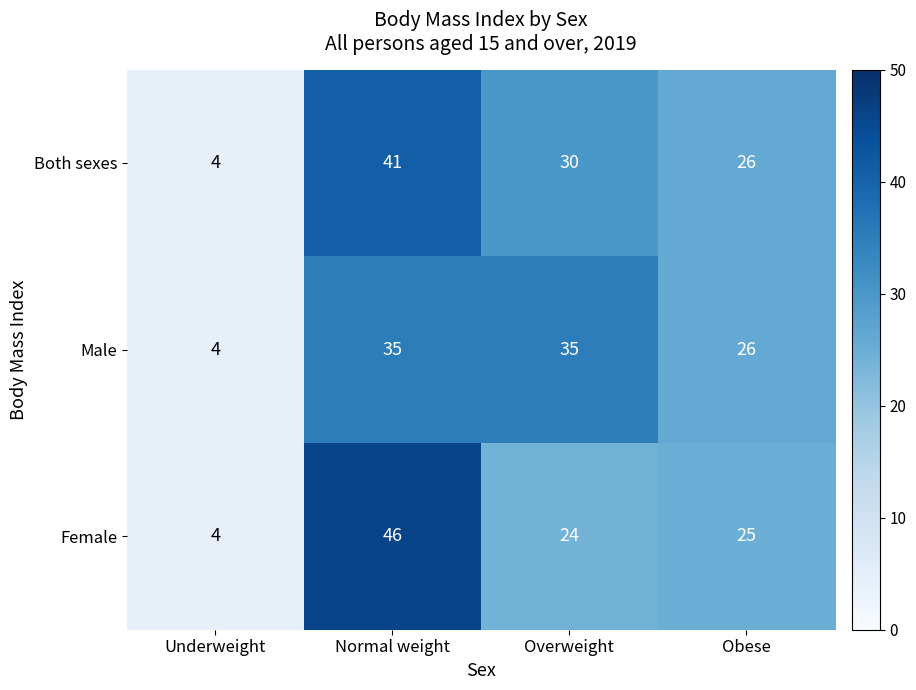

Rank the series by their average value, from highest to lowest.

Both sexes, Male, Female